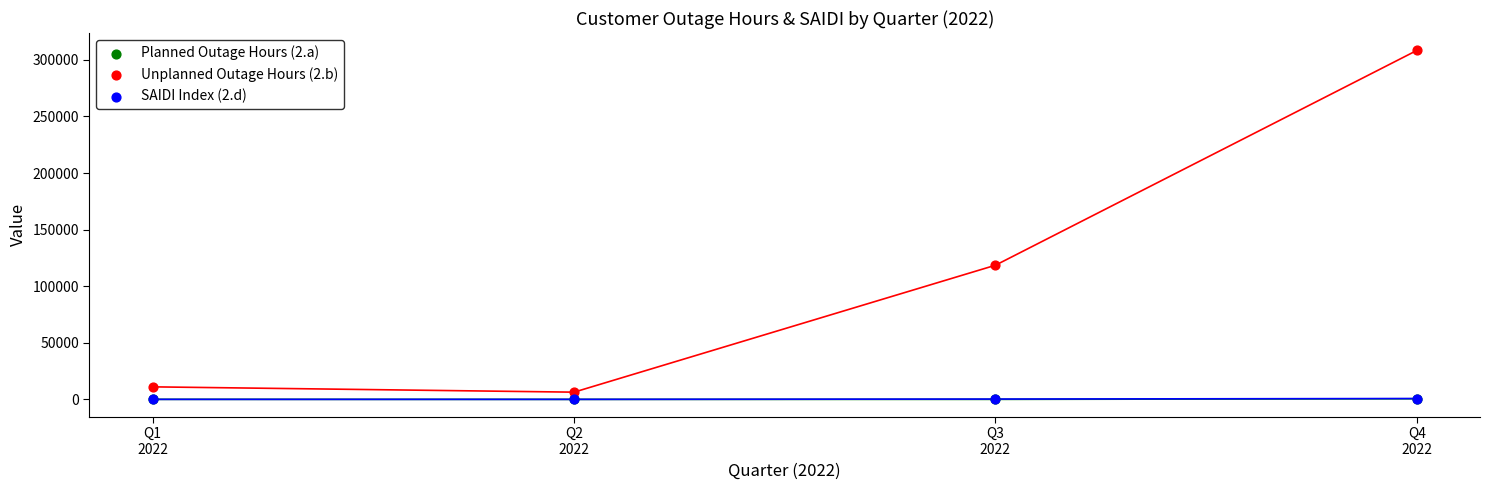

Which series reaches the maximum Y coordinate?

Unplanned Outage Hours (2.b)